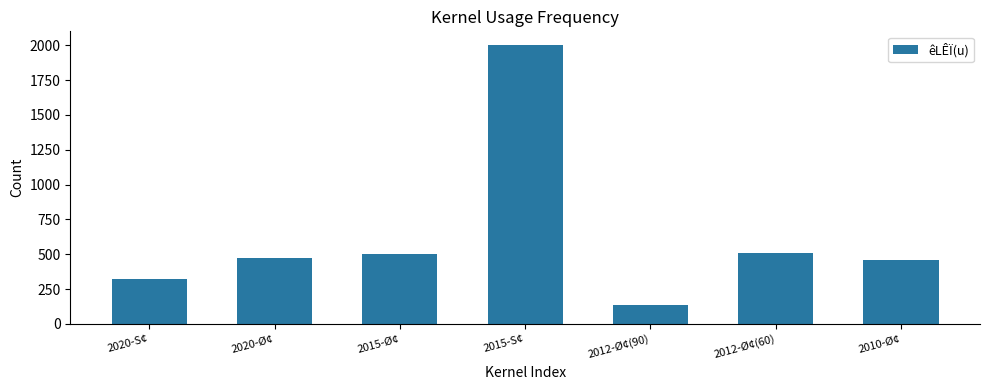

Read the value at 2010-Ø¢, to the nearest 50.

450